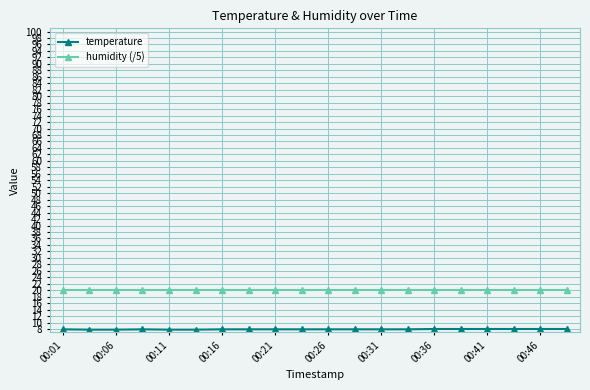

What is the maximum value shown in the chart?

20.0